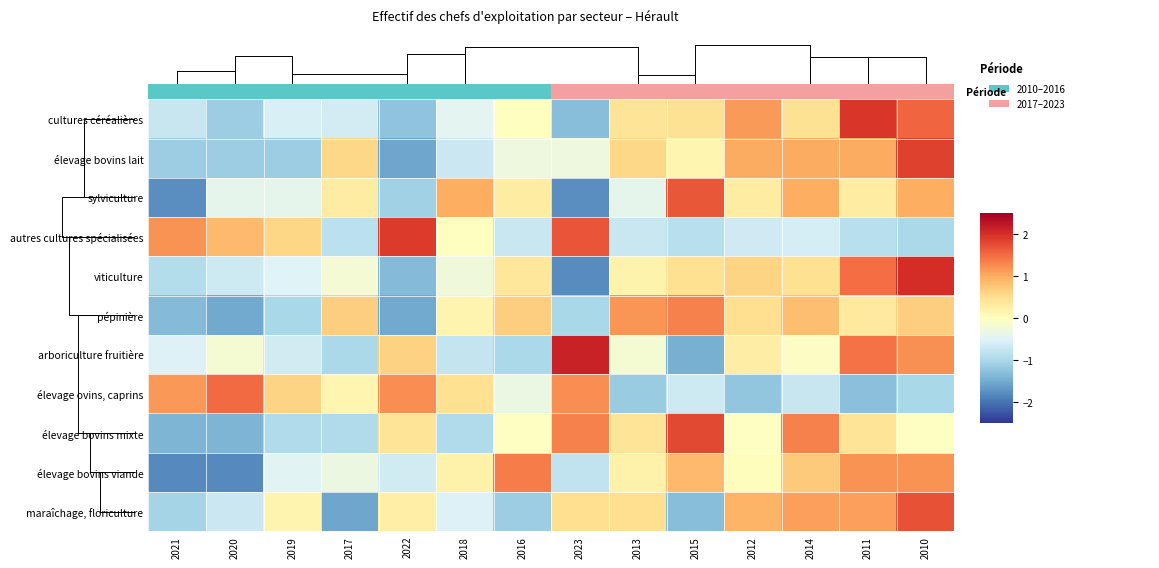

What is the difference between the maximum and minimum values in the maraîchage, floriculture series?

3.3